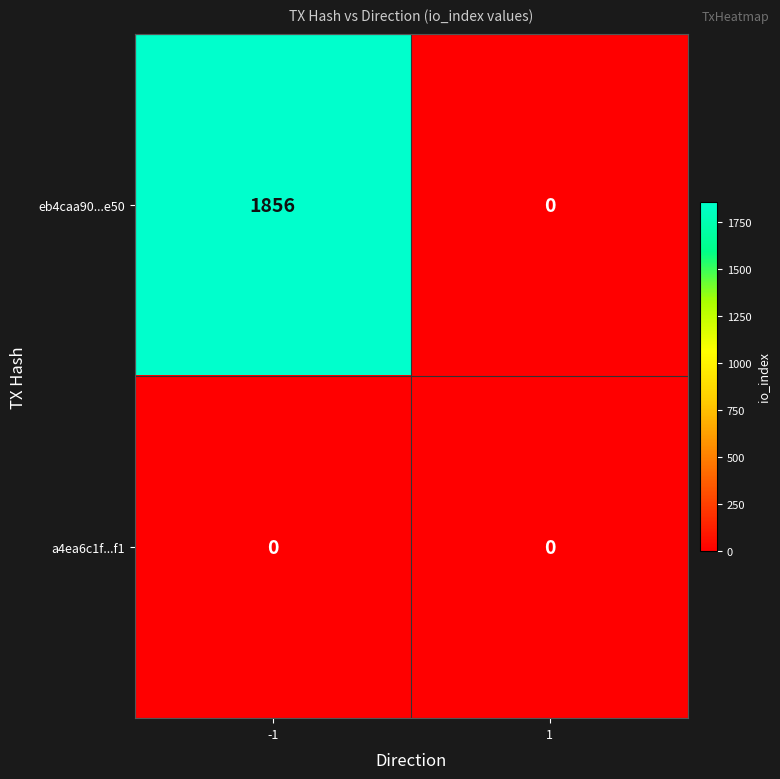

Count the number of data series in this chart.

2